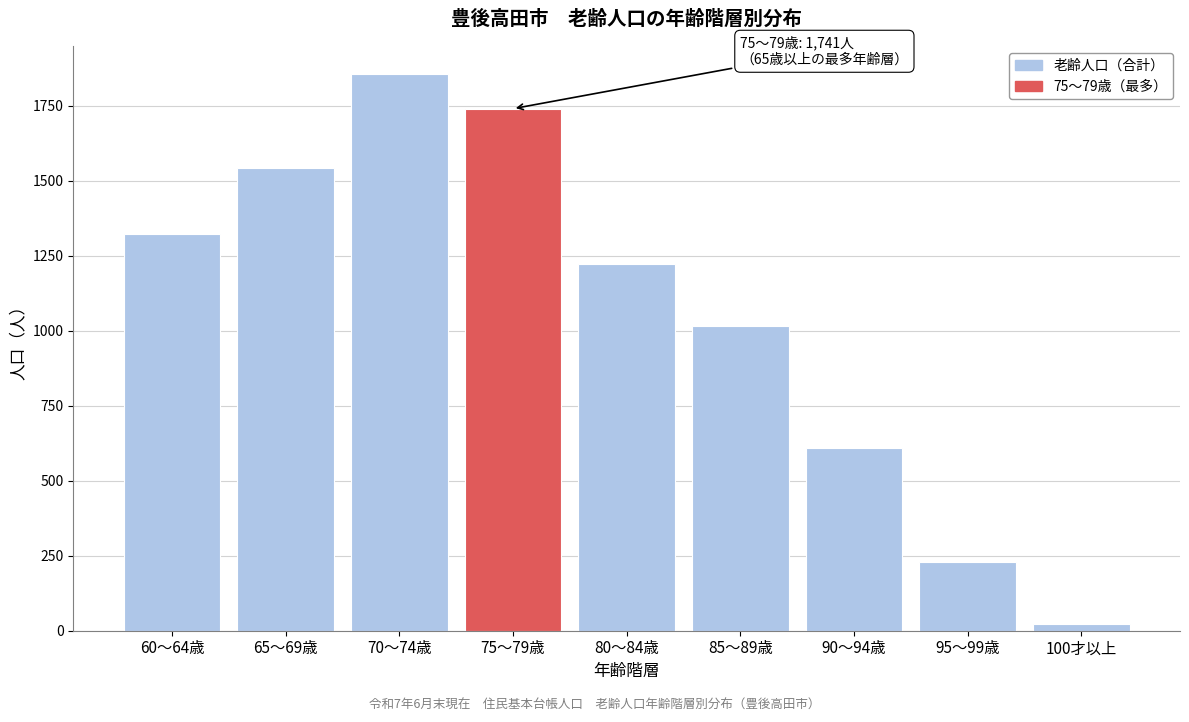

Reading right to left, what are all the values shown in this chart?

24	228	611	1017	1223	1741	1857	1542	1322